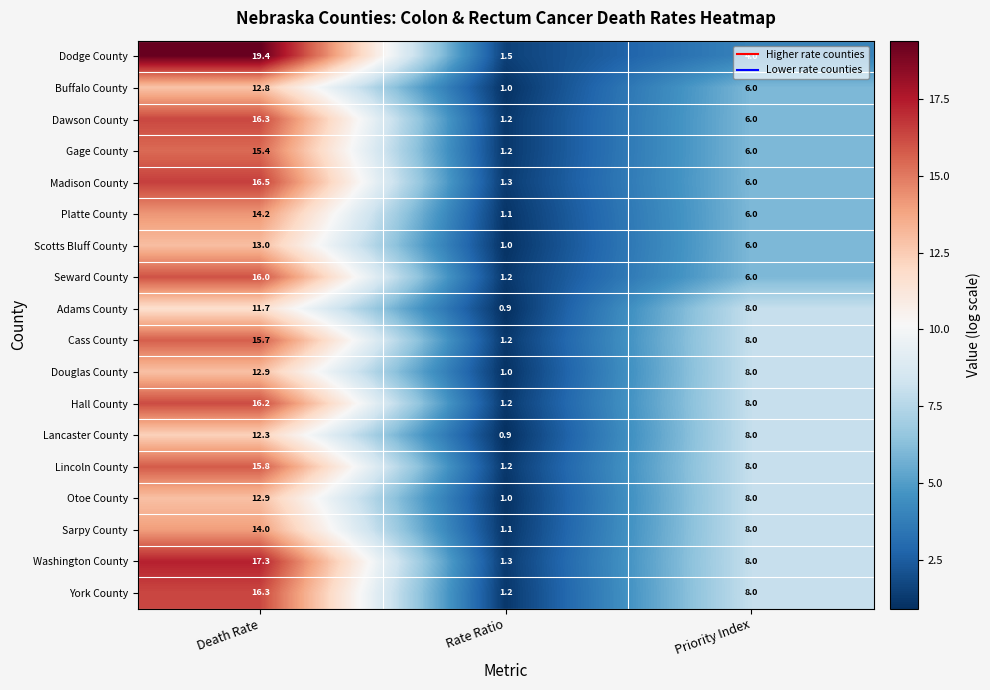

Rank the categories by Dawson County value from lowest to highest.

Rate Ratio, Priority Index, Death Rate